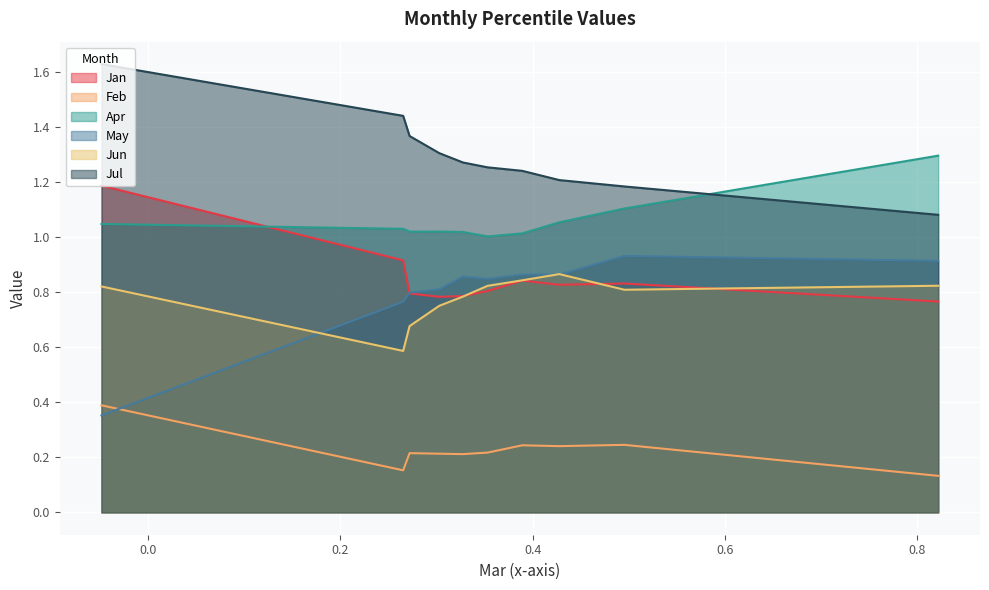

At which category is the sum across all series the highest?

pct05